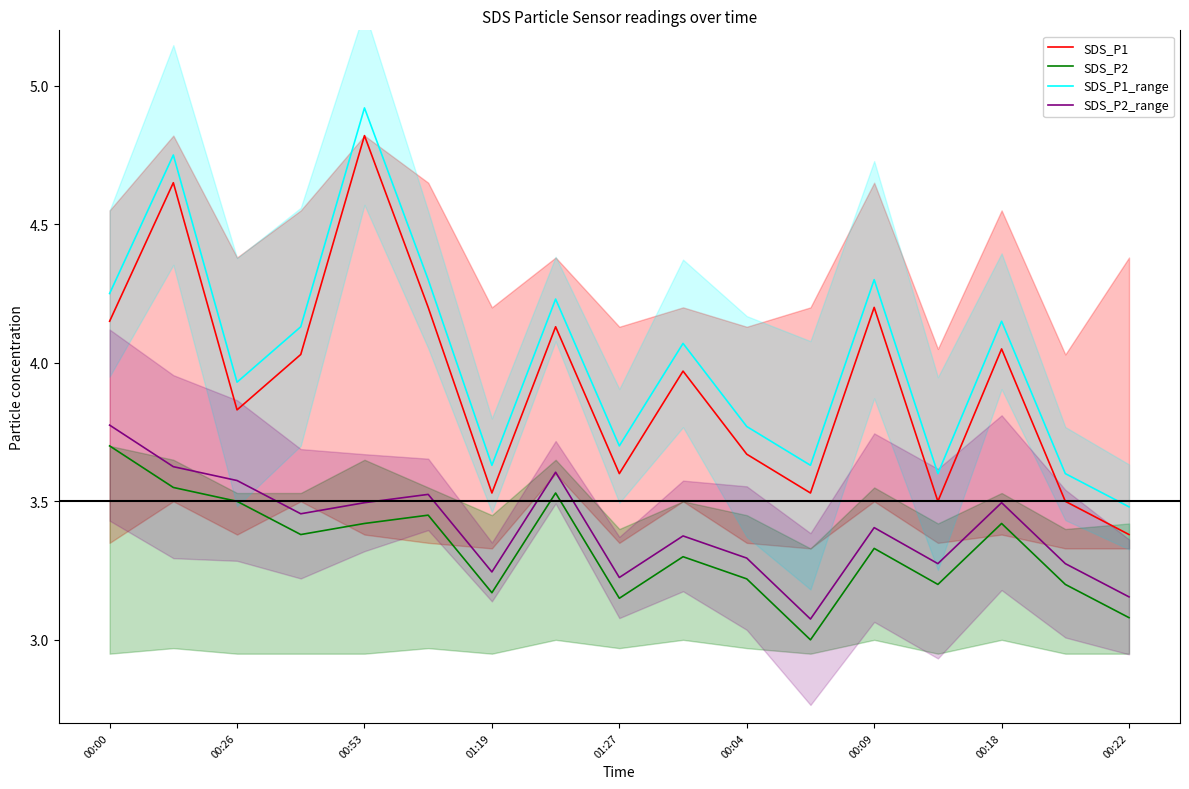

Which series has the largest total across all categories?

SDS_P1_range